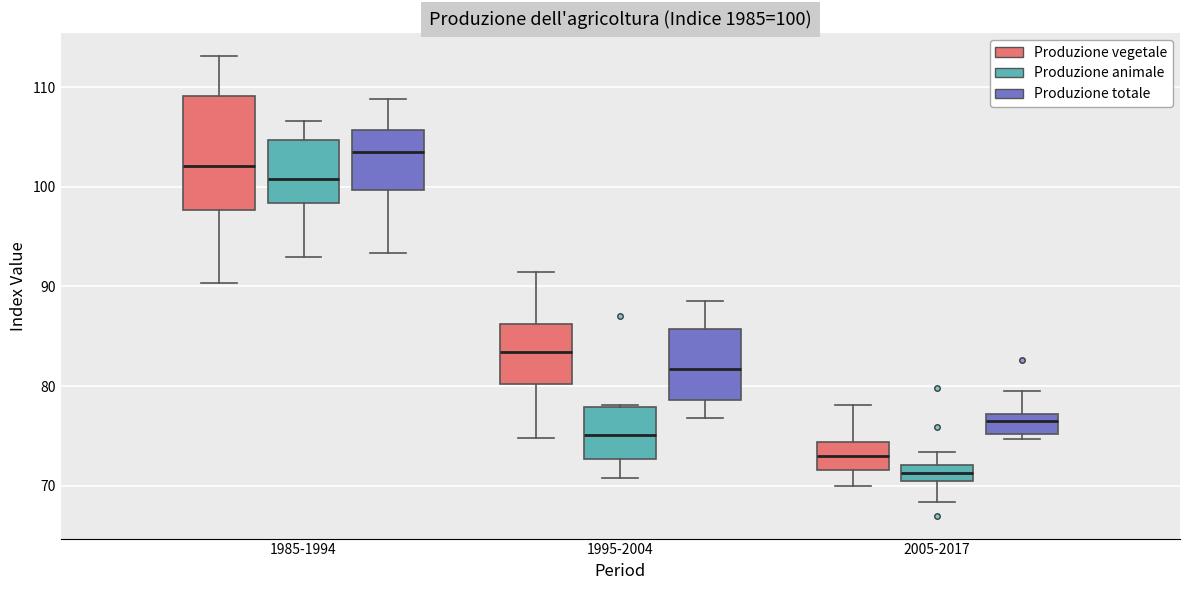

Which box is the tallest, from its lower edge to its upper edge?

1985-1994 (Produzione vegetale)